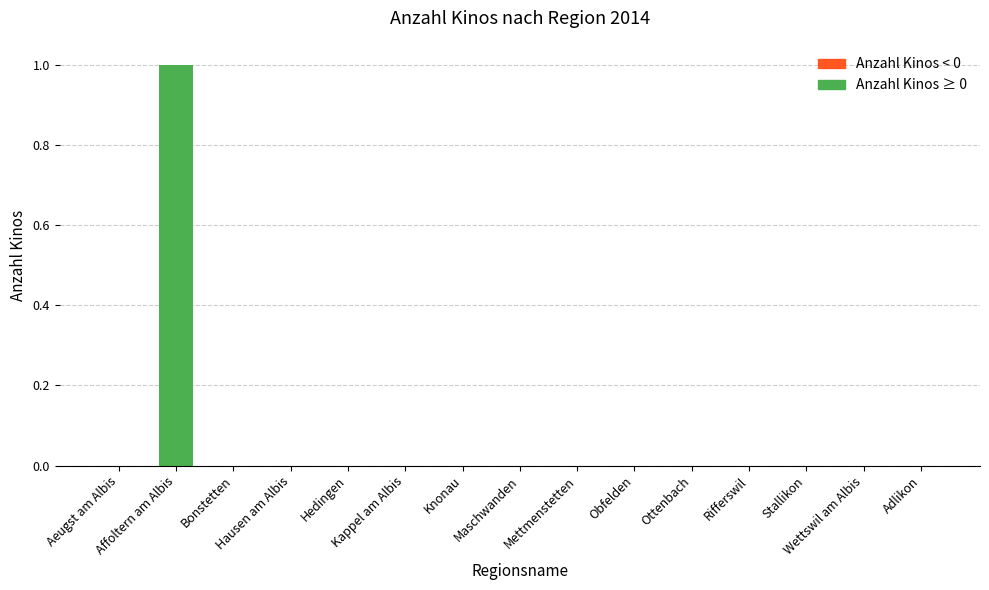

Count the number of categories in the chart.

15